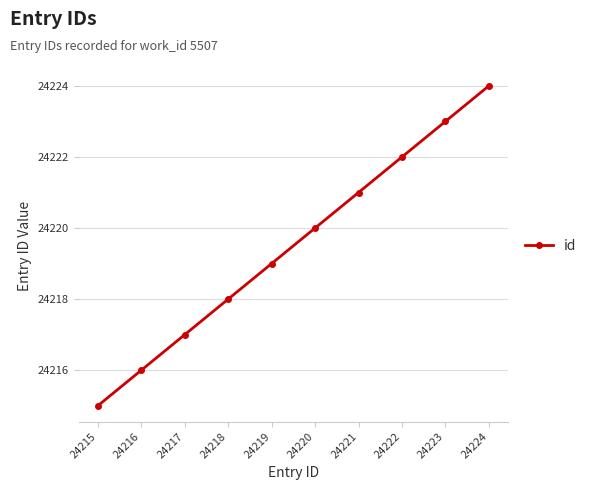

What is the sum of all values?

242195